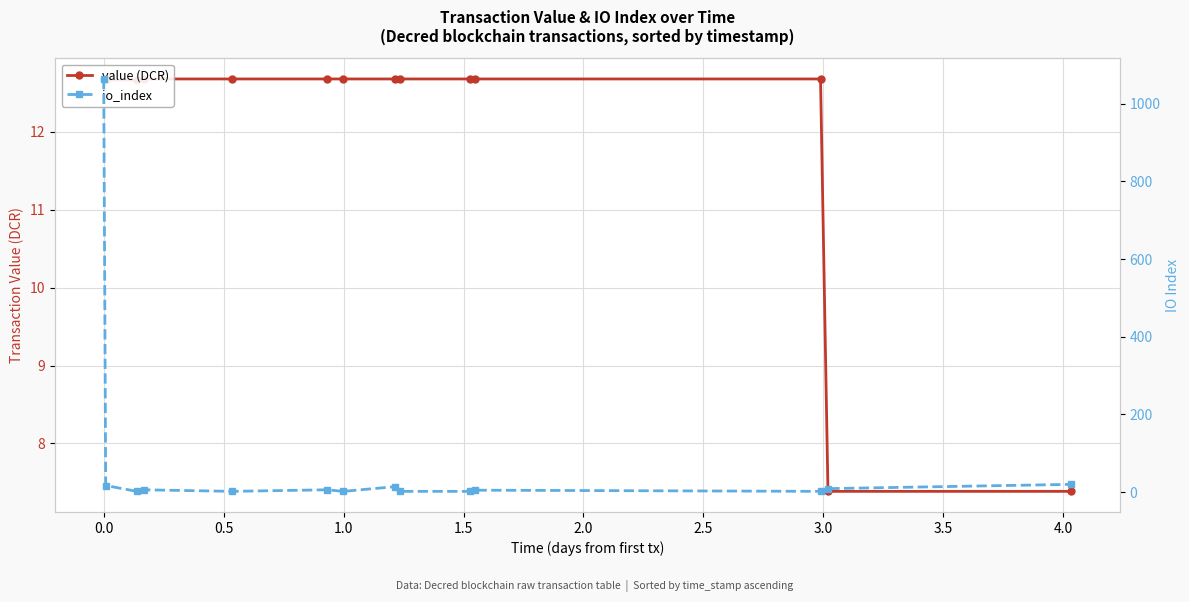

What is the difference between the maximum and minimum values in the io_index series?

1062.0